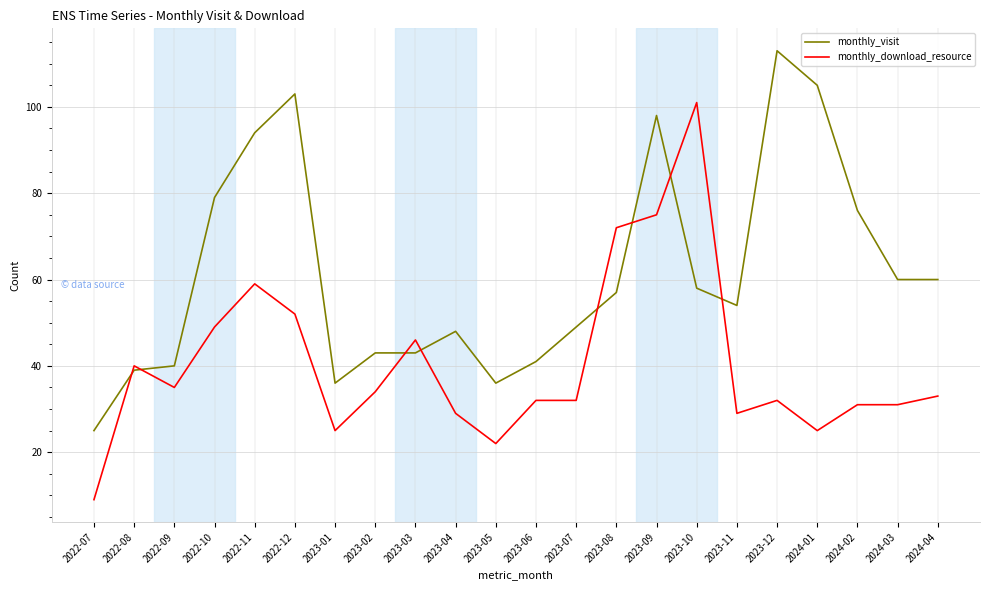

Reading right to left, what are all the values shown in this chart?

monthly_visit: 60	60	76	105	113	54	58	98	57	49	41	36	48	43	43	36	103	94	79	40	39	25
monthly_download_resource: 33	31	31	25	32	29	101	75	72	32	32	22	29	46	34	25	52	59	49	35	40	9